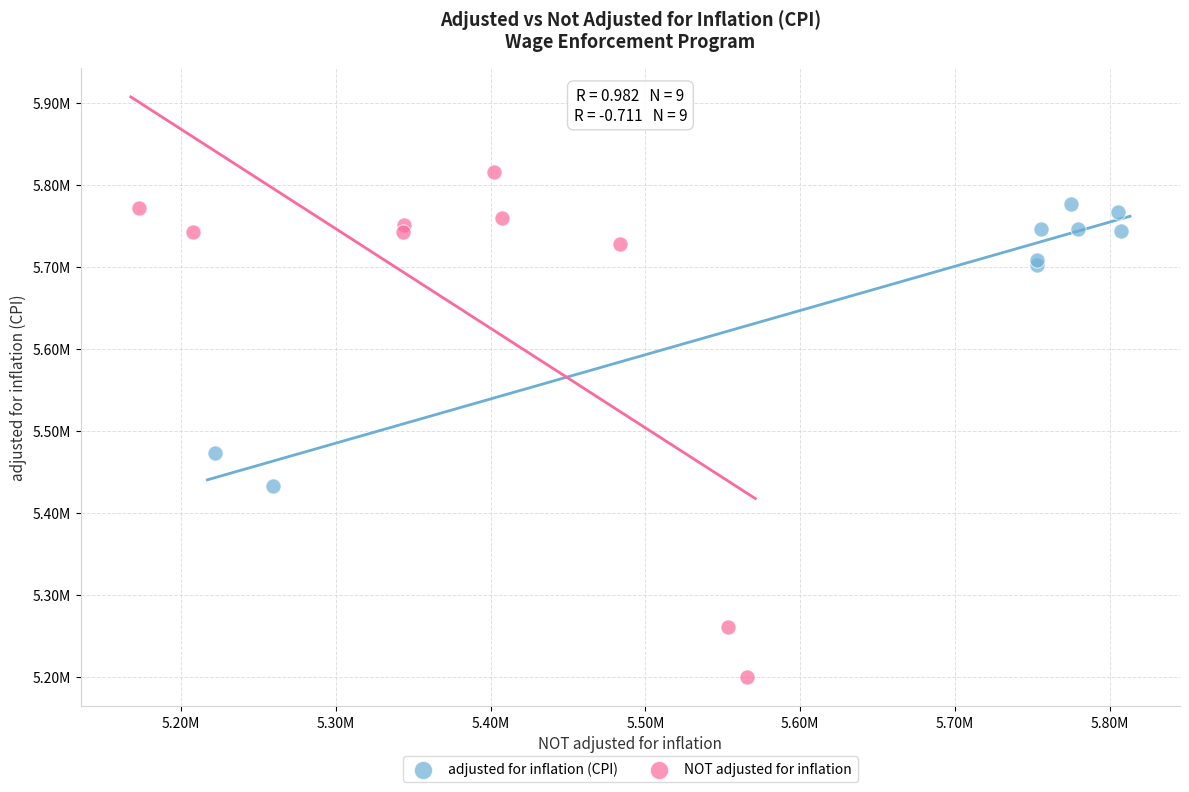

Which series contains the lowest Y value?

NOT adjusted for inflation